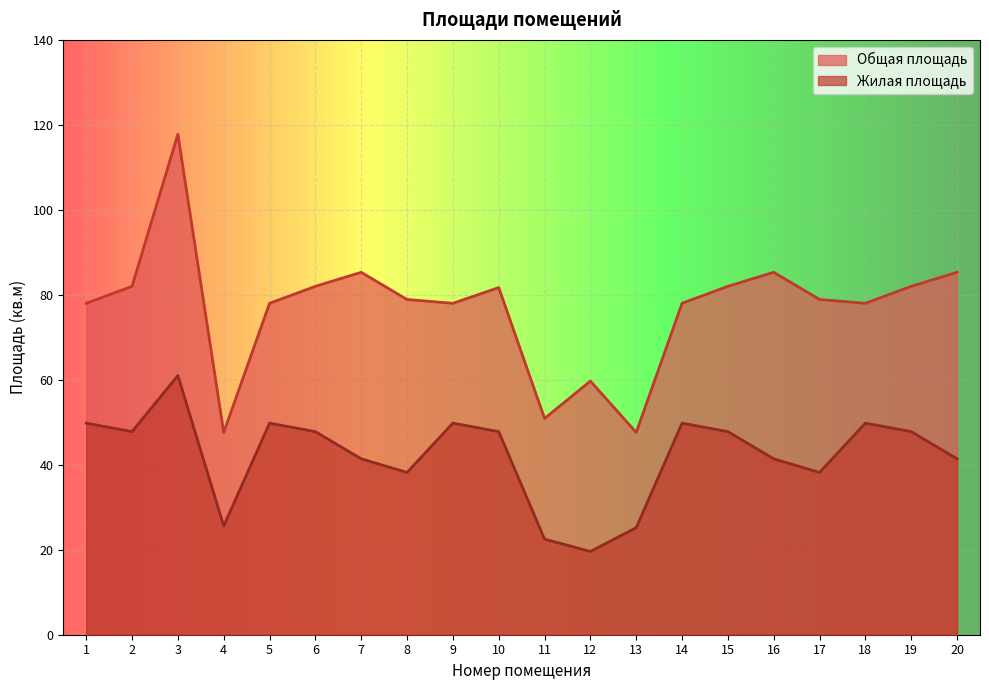

Which series changed the most between 7 and 9?

Жилая площадь